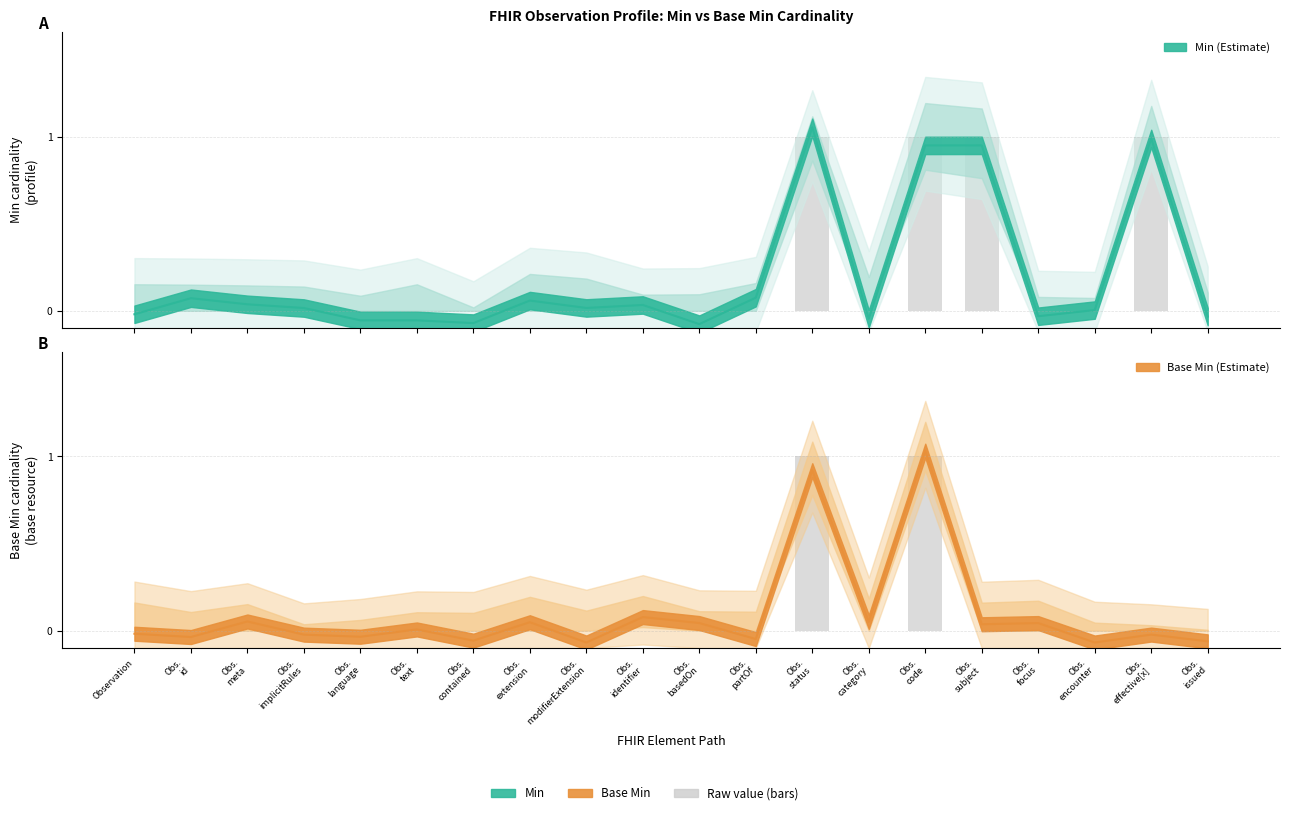

What position from the left is Obs. modifierExtension?

9